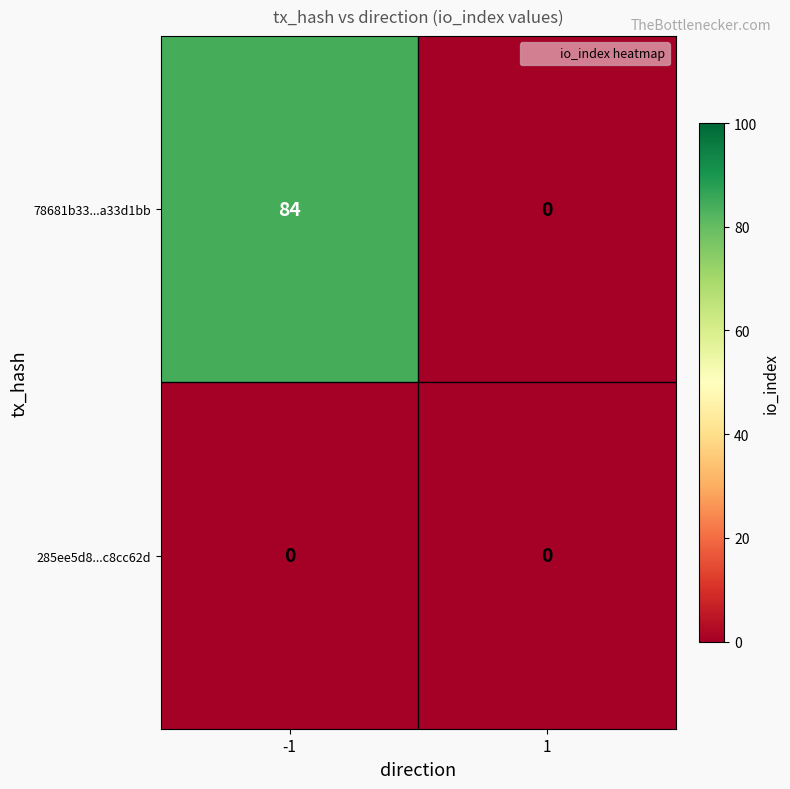

What is the total value across all series at -1?

84